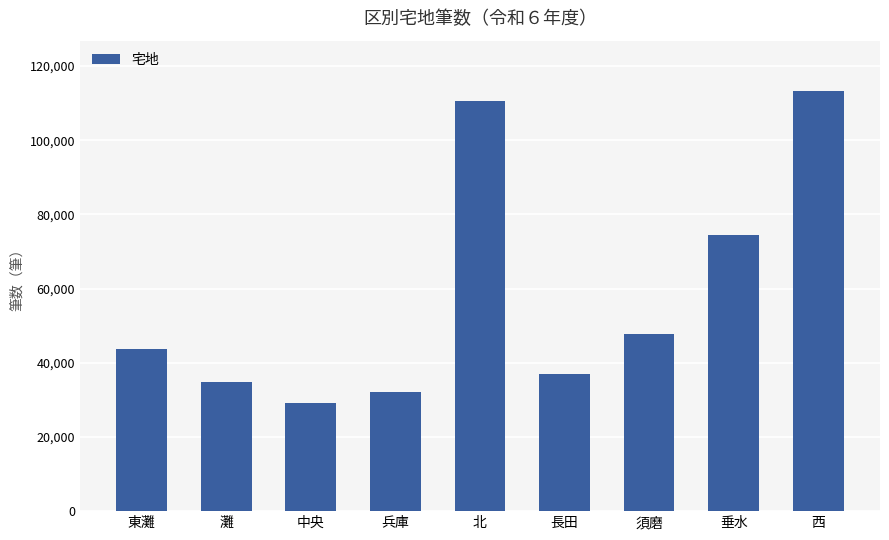

What is the change in value from 兵庫 to 長田?

+4809